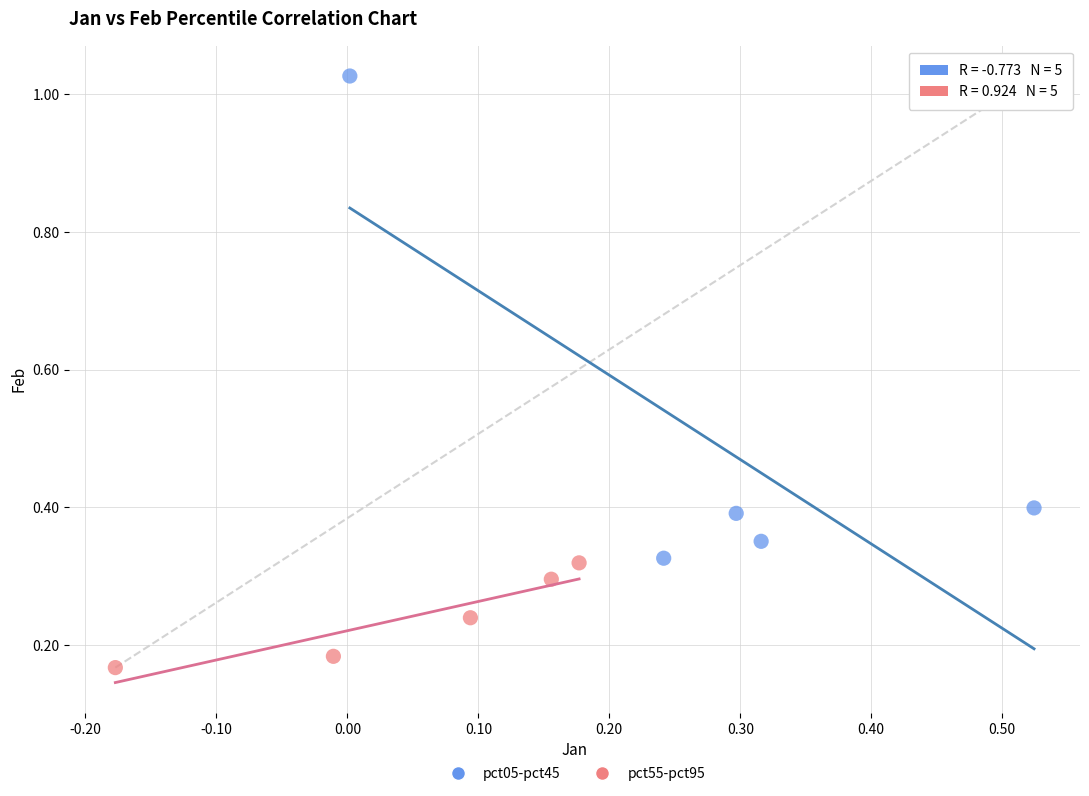

Which series reaches the minimum Y coordinate?

pct55-pct95